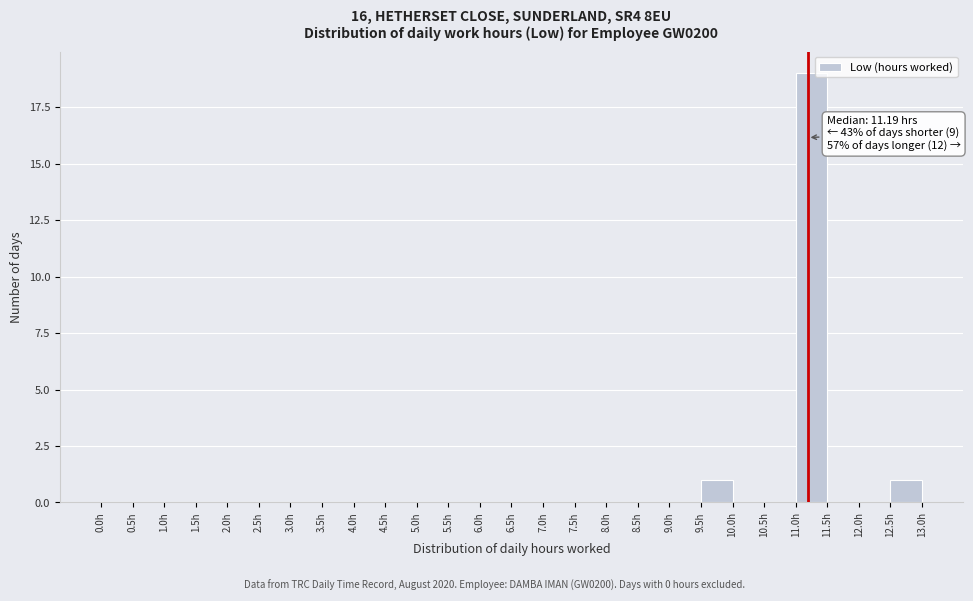

Over which range of the x-axis is the bar tallest?

11.0 to 11.5